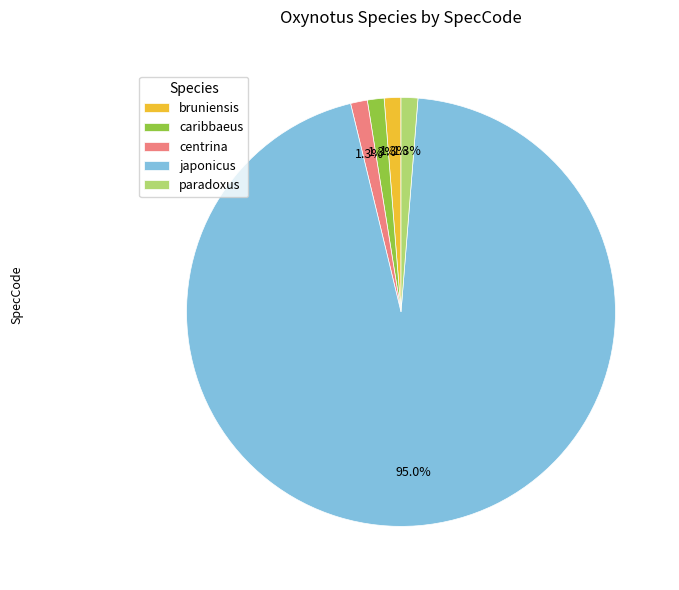

To the nearest percent, what portion does centrina represent?

1%